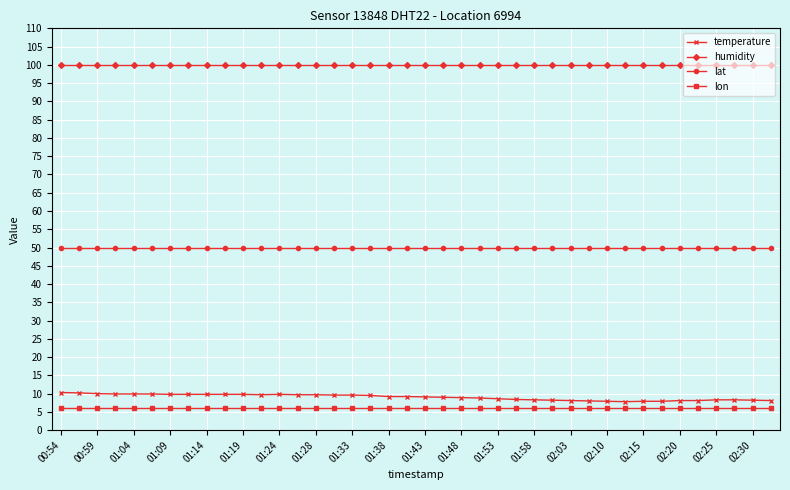

Which series has the widest spread of values?

temperature